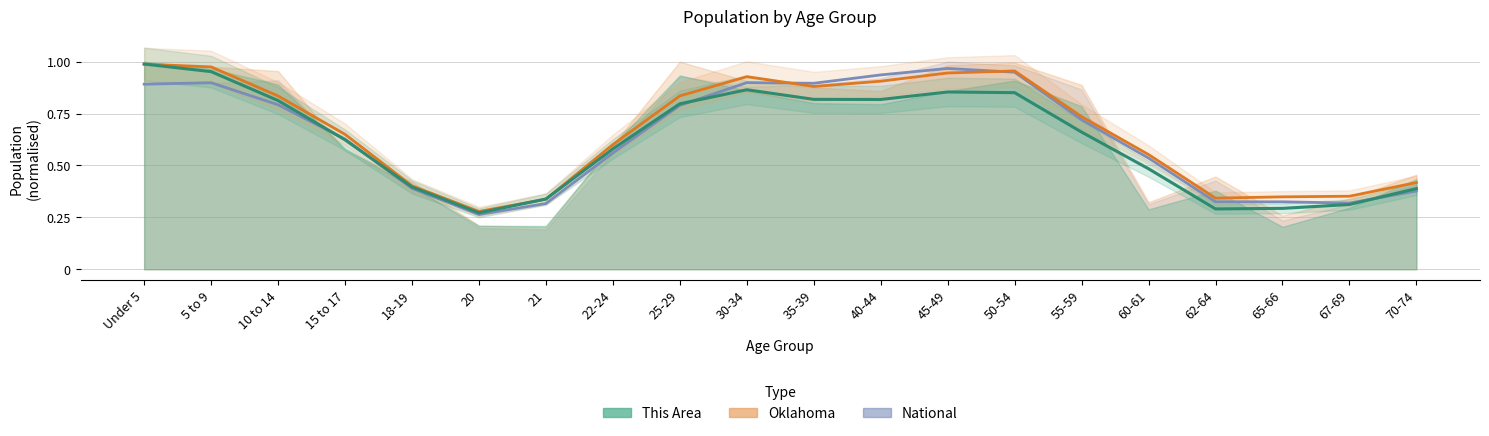

What is the average value of the National (trend) series?

0.6